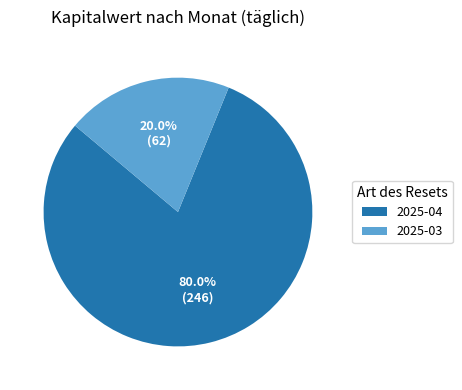

How much of the chart is everything except 2025-03?

80.0%